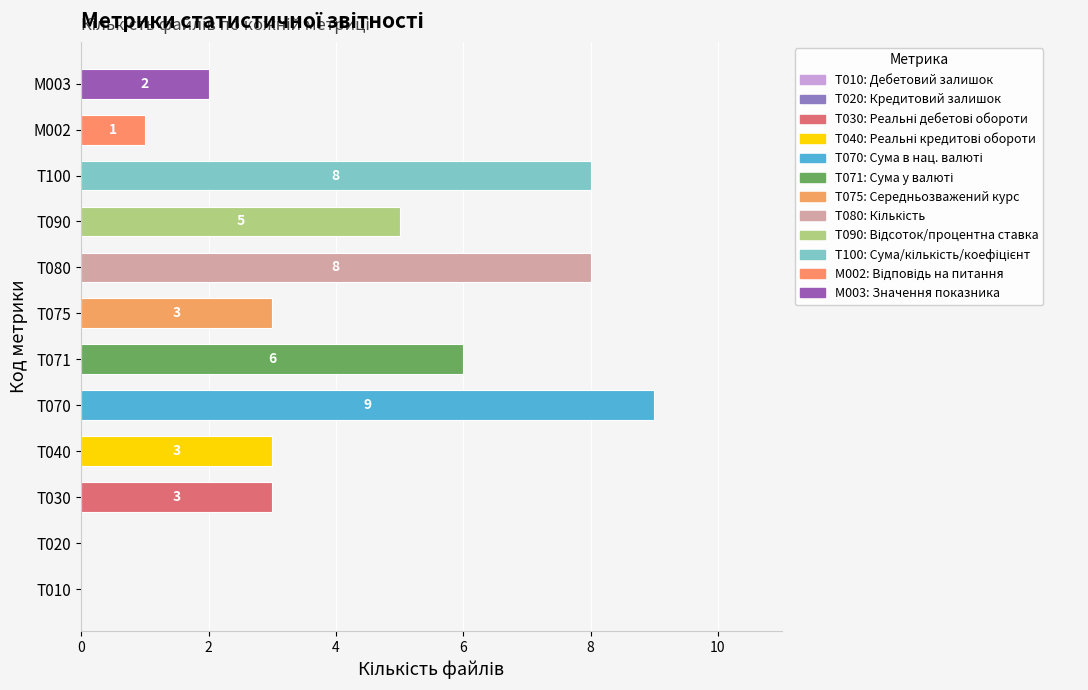

Count the number of data series in this chart.

1